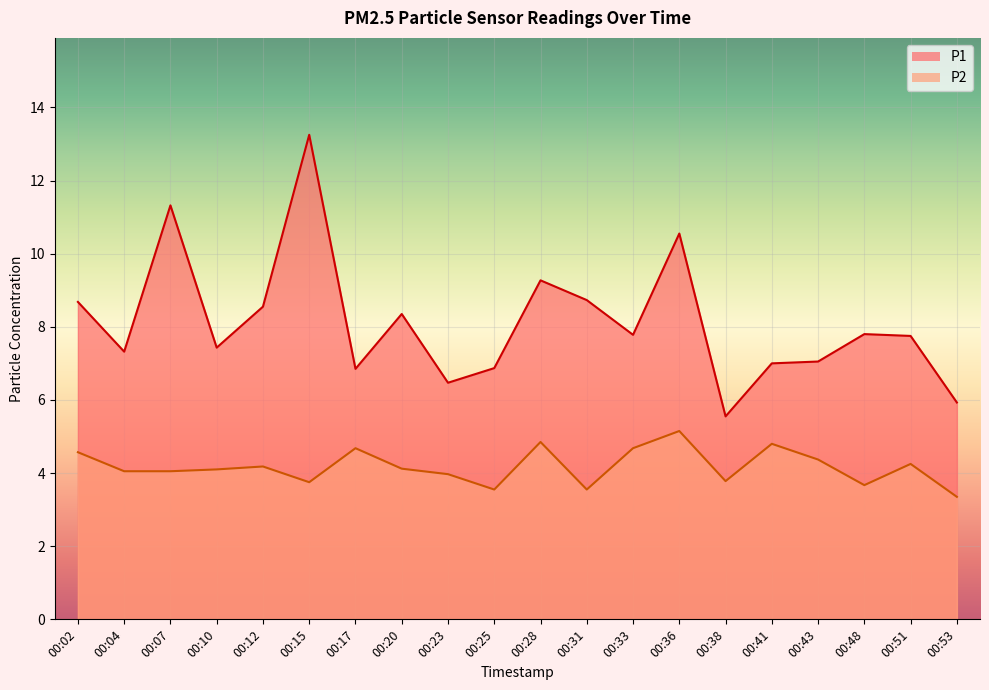

The P1 series shows 7.4 at 00:10. True or false?

True